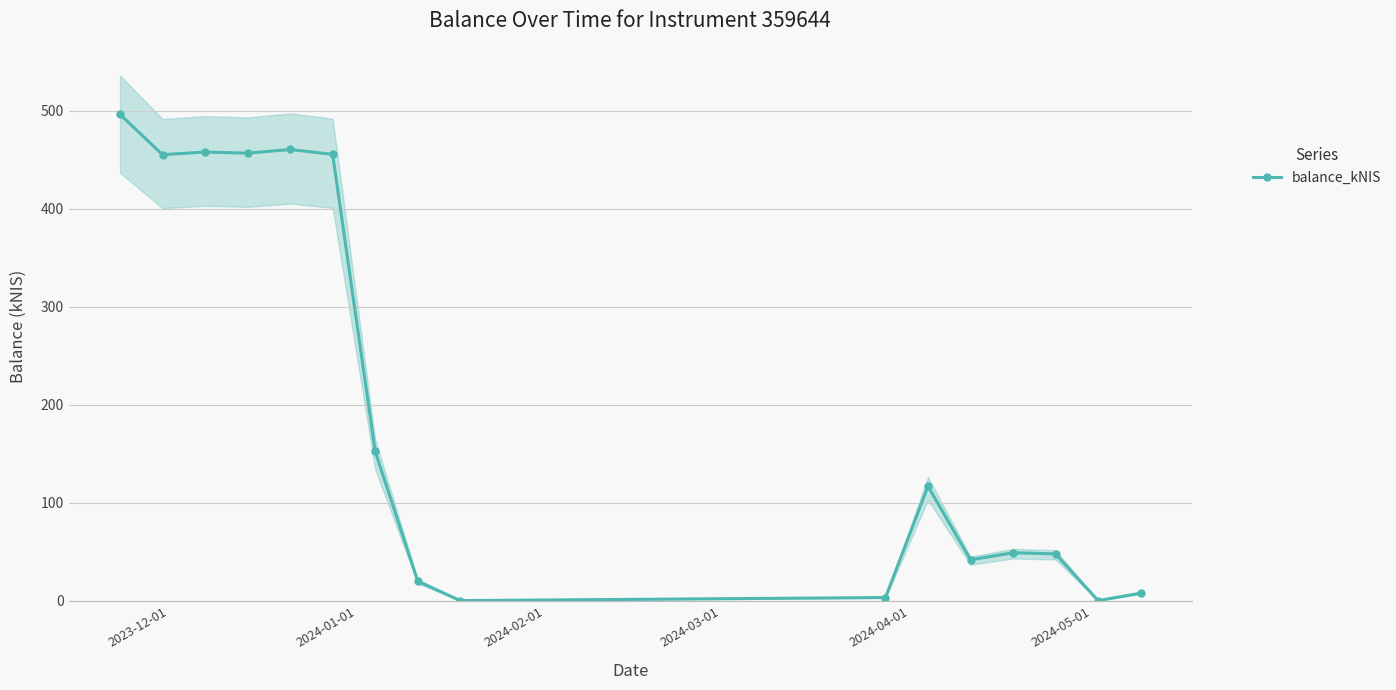

True or false: balance_kNIS has more than 0 points higher than both neighbors.

True